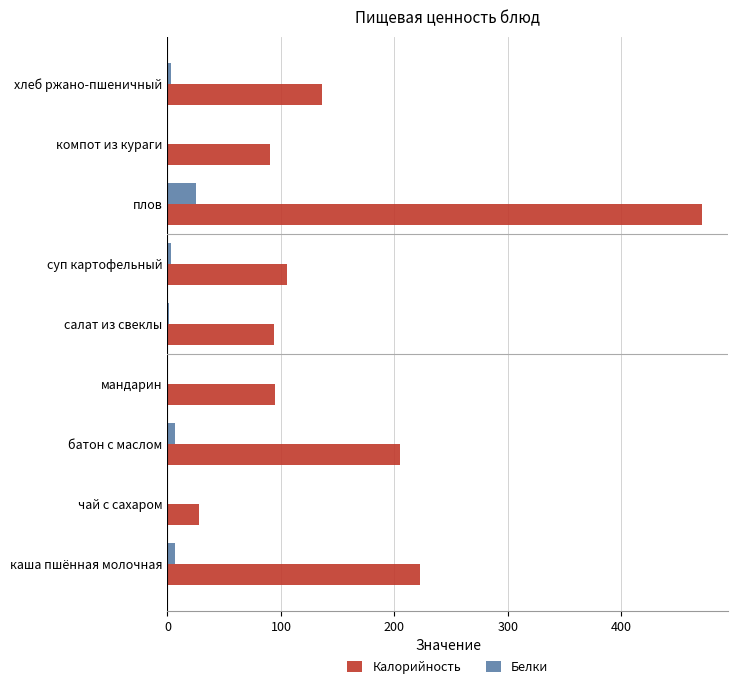

What is the total value across all series at компот из кураги?

90